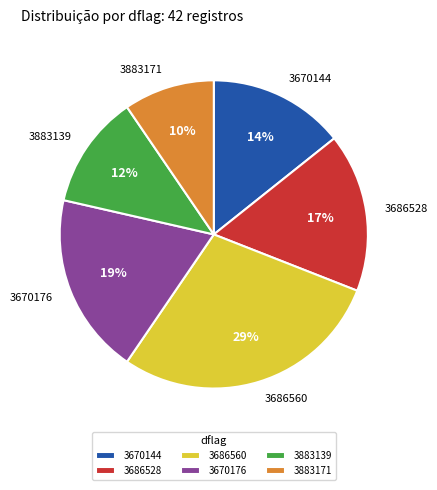

Which slice is the smallest?

3883171